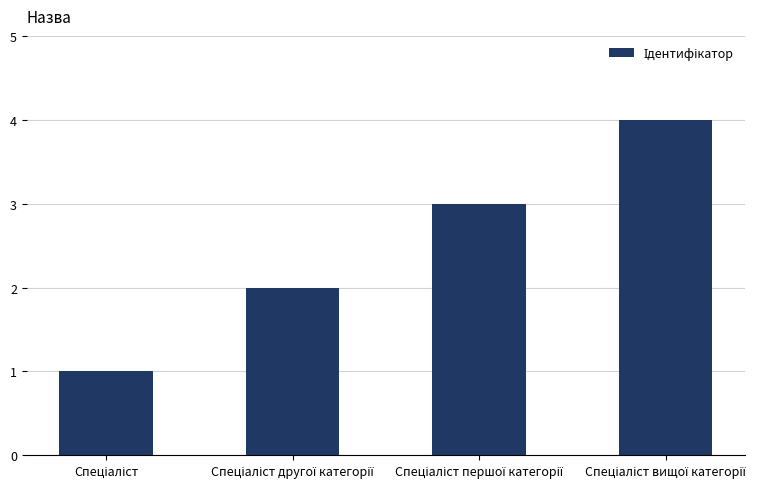

How many values are between 2 and 4?

3